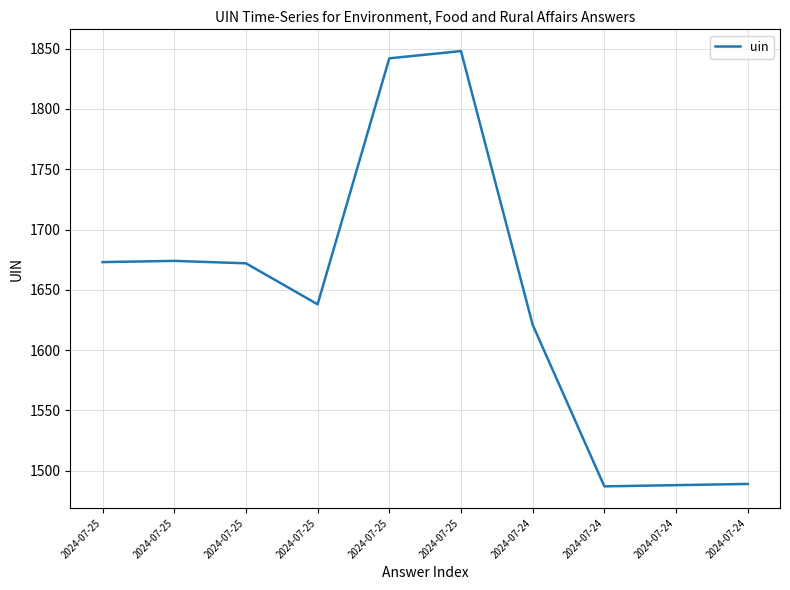

Where is the data nearest to the value 1667?

2024-07-25